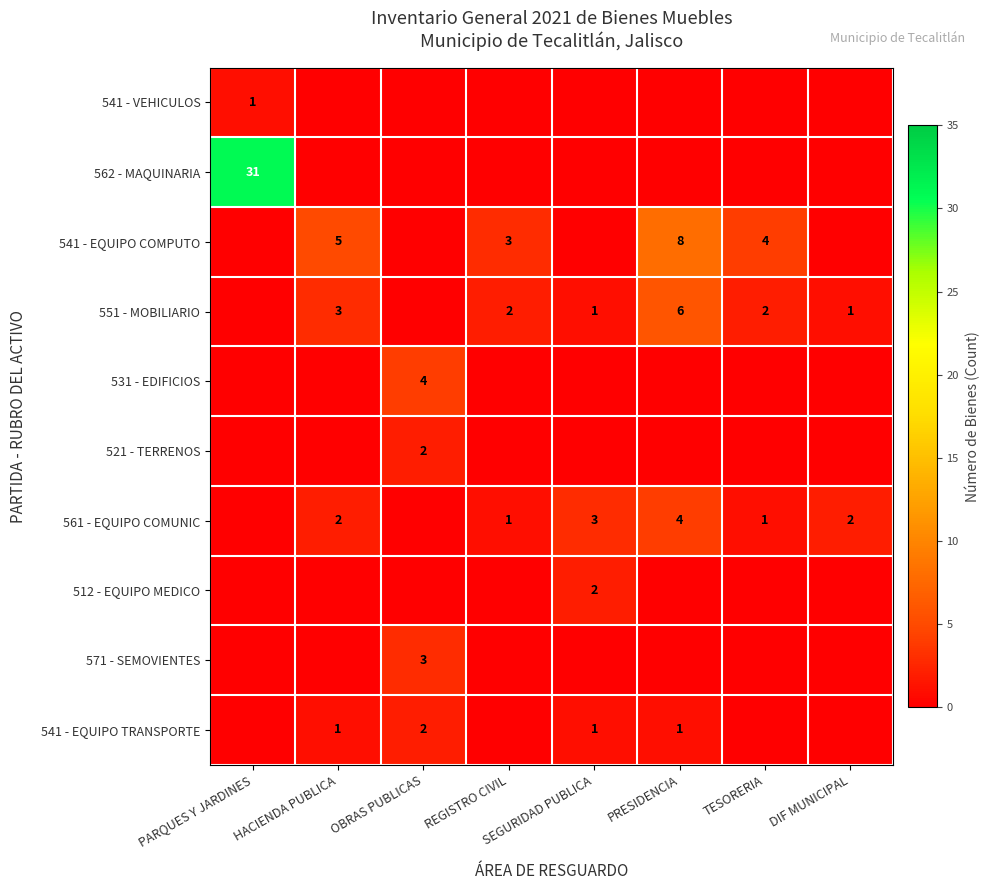

Count the number of data series in this chart.

10